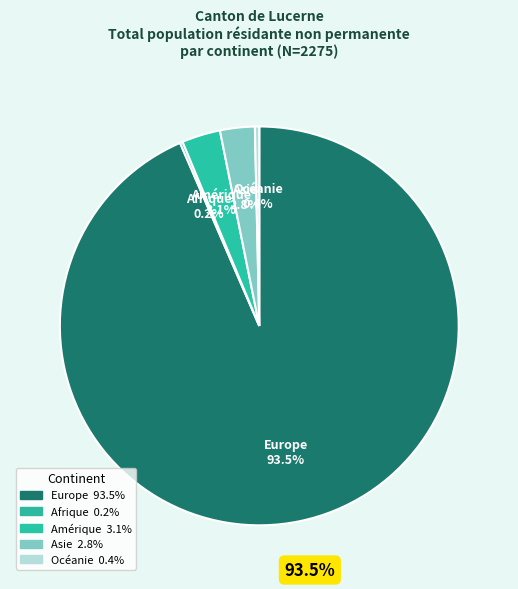

To the nearest percent, what is the combined percentage of Afrique and Europe?

94%